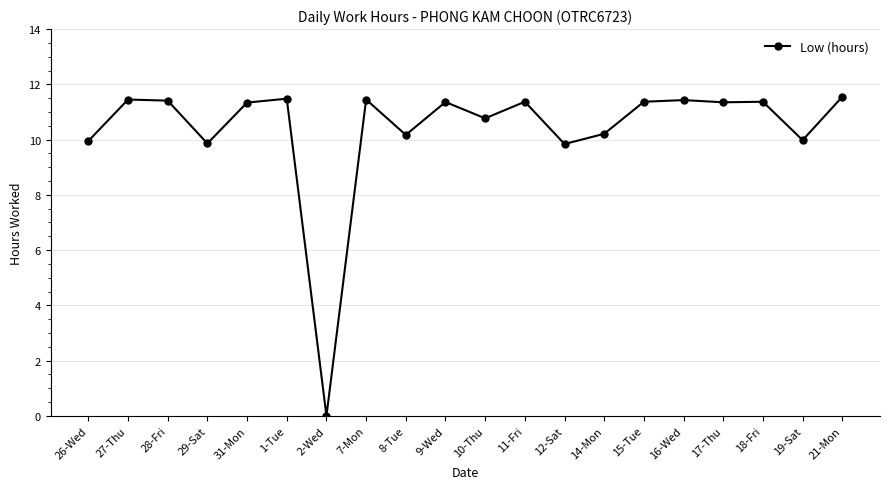

Is this an area chart (filled region under the line)?

No